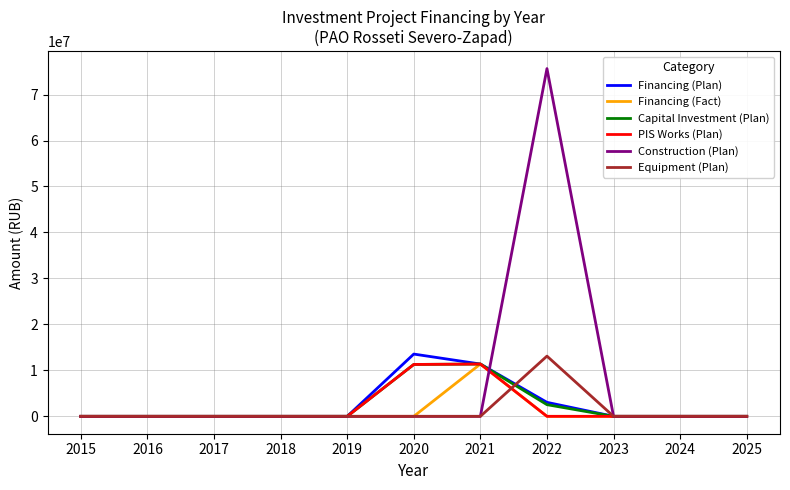

The value of Capital Investment (Plan) at 2018 is -5576103. True or false?

False